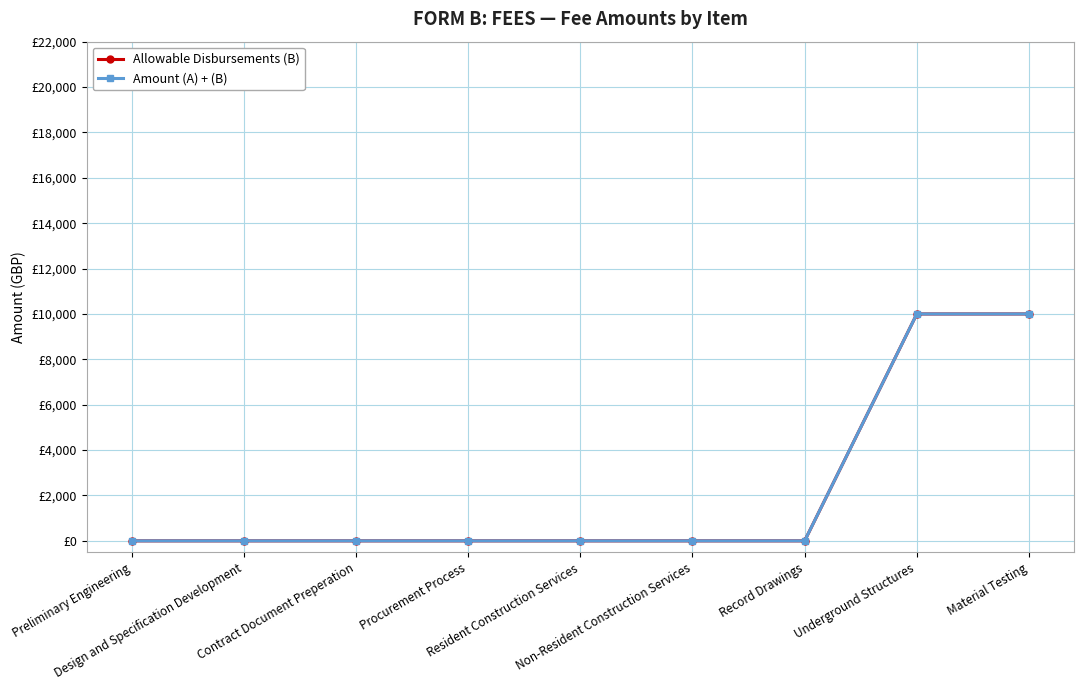

Is this an area chart (filled region under the line)?

No